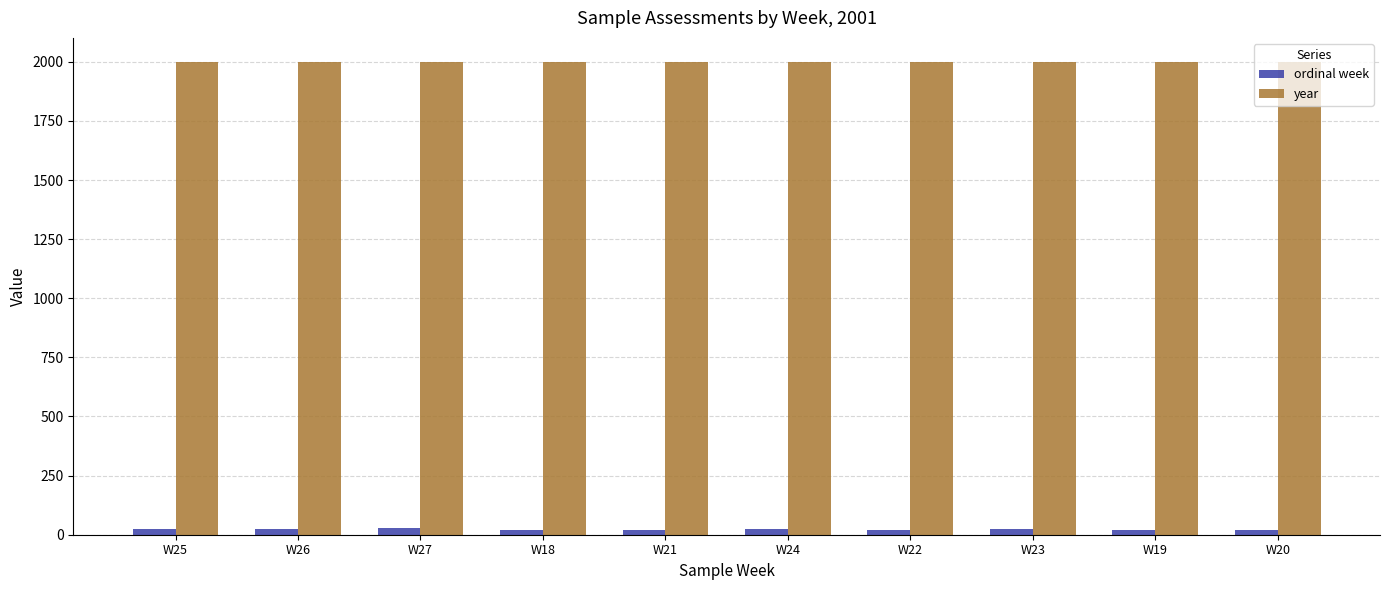

What is the label of the 9th bar from the left?

W19